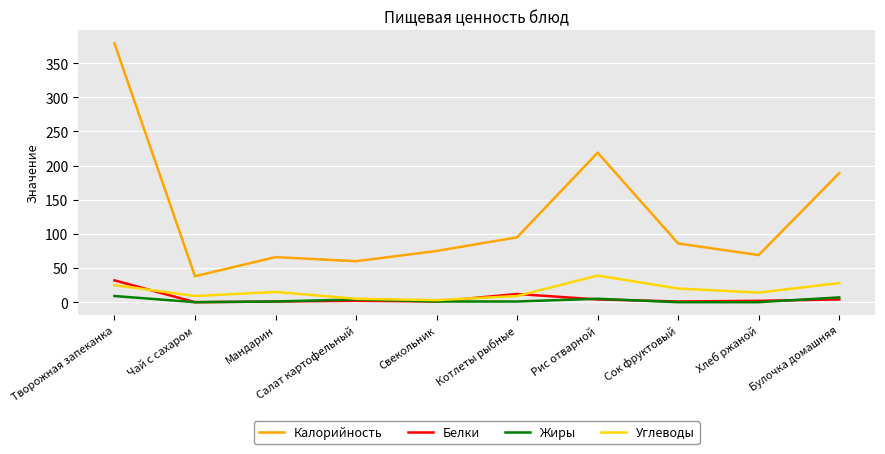

Which series changed the most between Творожная запеканка and Булочка домашняя?

Калорийность